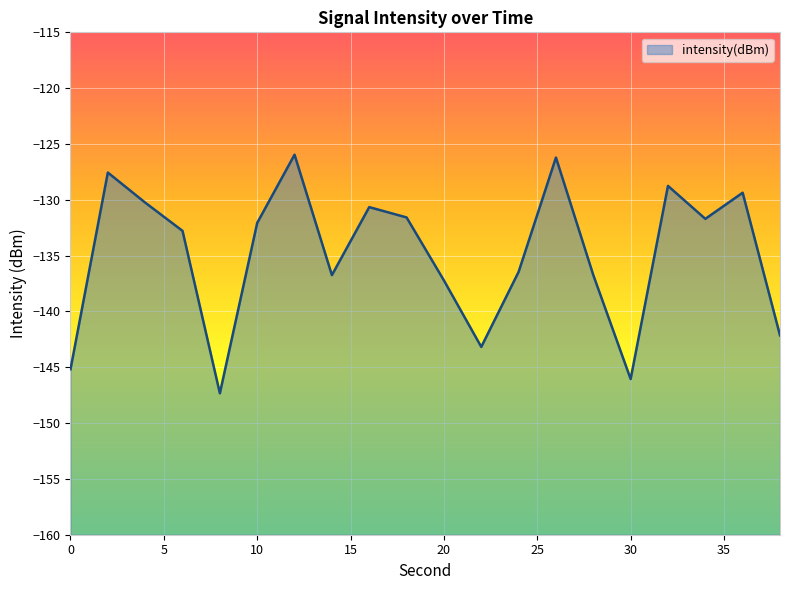

What is the smallest value displayed?

-147.3